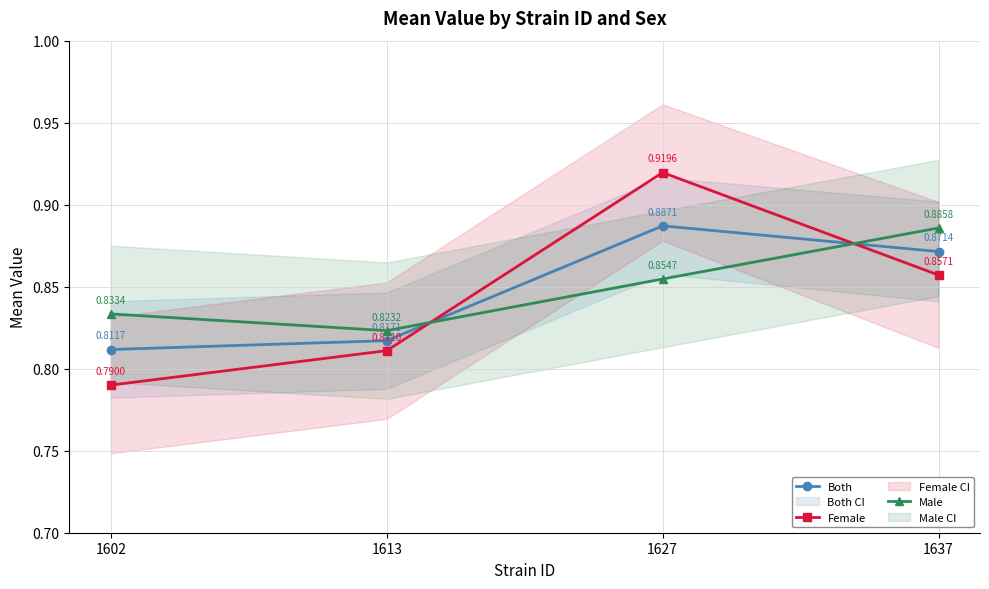

Is the value of Female at 1602 greater than the value of Both at 1602?

No